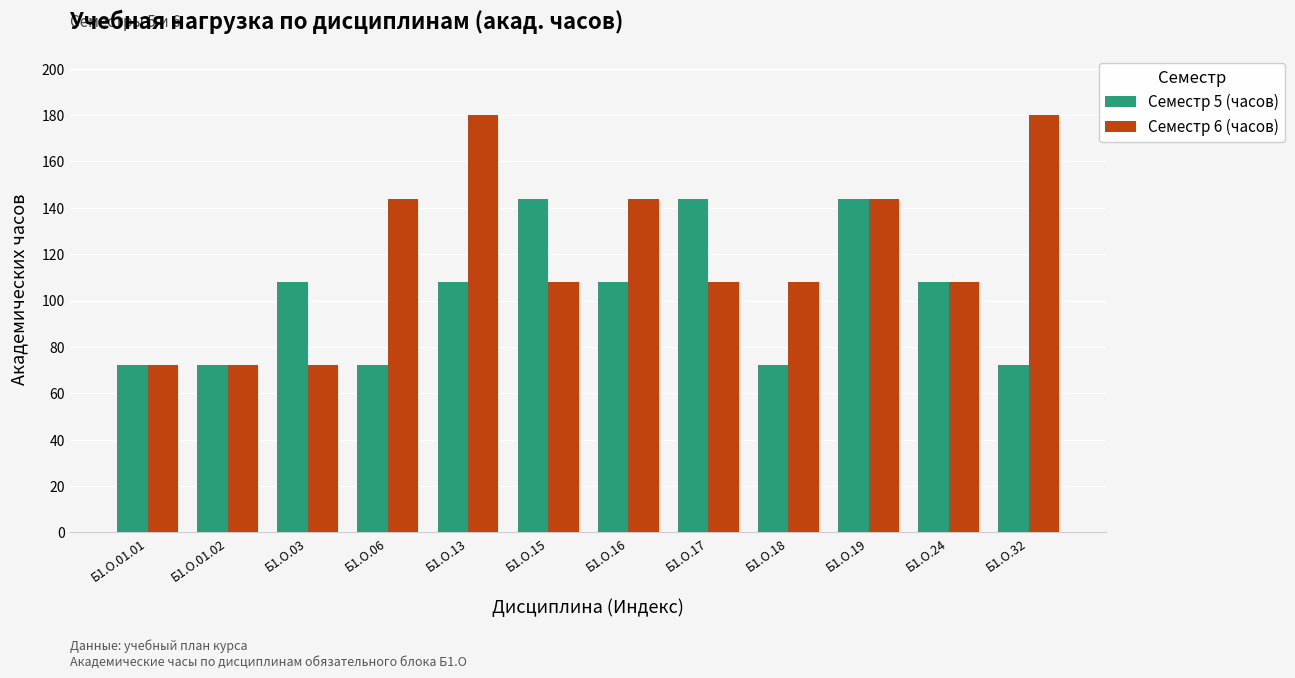

Rank the series by their maximum value, from highest to lowest.

Семестр 6 (часов), Семестр 5 (часов)